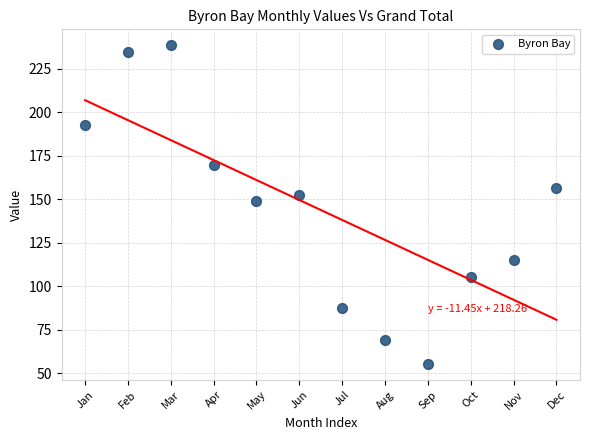

What Y value in the scatter plot is closest to 146?

148.9